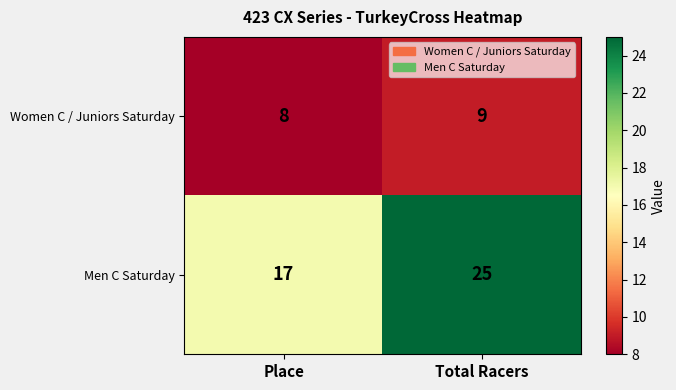

True or false: Women C / Juniors Saturday has a value of 8 at Place.

True